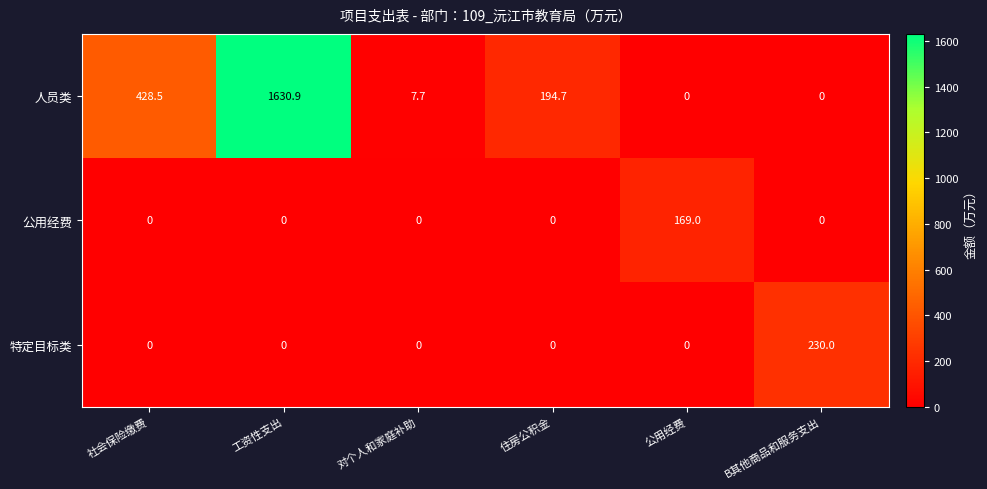

What is the sum of all 公用经费 values?

169.0